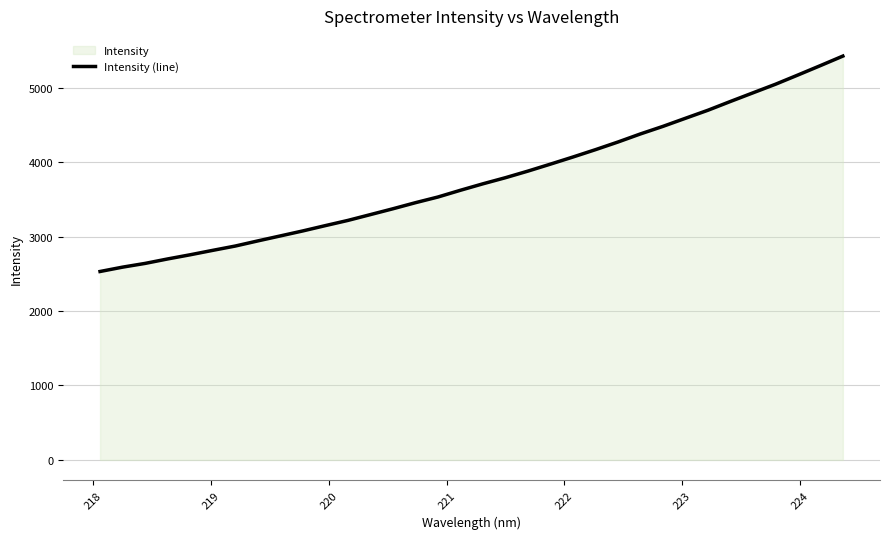

Reading left to right, extract all data points from this chart.

2531.2	2589.7	2639.8	2699.7	2755.8	2815.1	2873.1	2941.9	3008.9	3076.2	3147.5	3217.2	3295.3	3373.7	3455.3	3531.7	3622.3	3709.2	3791.2	3879.9	3973.5	4069.1	4167.8	4270.5	4379.3	4480.6	4589.4	4697.3	4815.3	4930.8	5046.0	5170.4	5296.6	5424.6